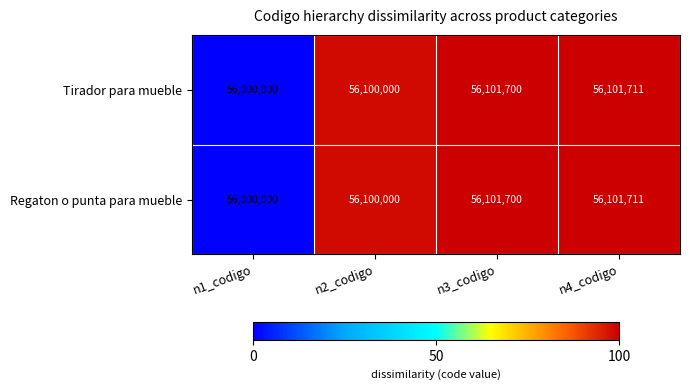

Is it true that Regaton o punta para mueble equals 78727858 at n3_codigo?

False